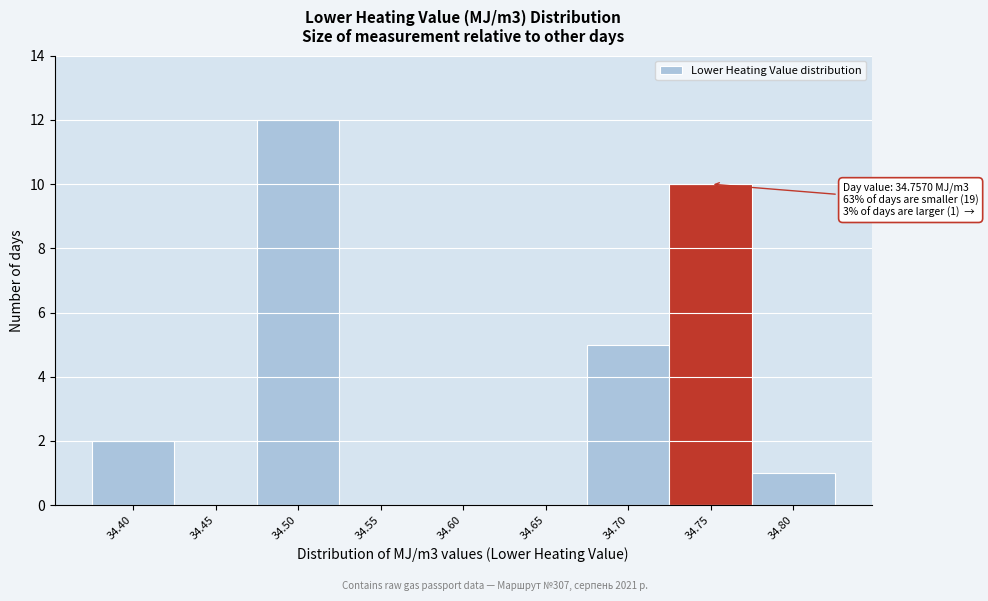

Reading left to right, list all the values displayed in this chart.

34.40=2	34.45=0	34.50=12	34.55=0	34.60=0	34.65=0	34.70=5	34.75=10	34.80=1